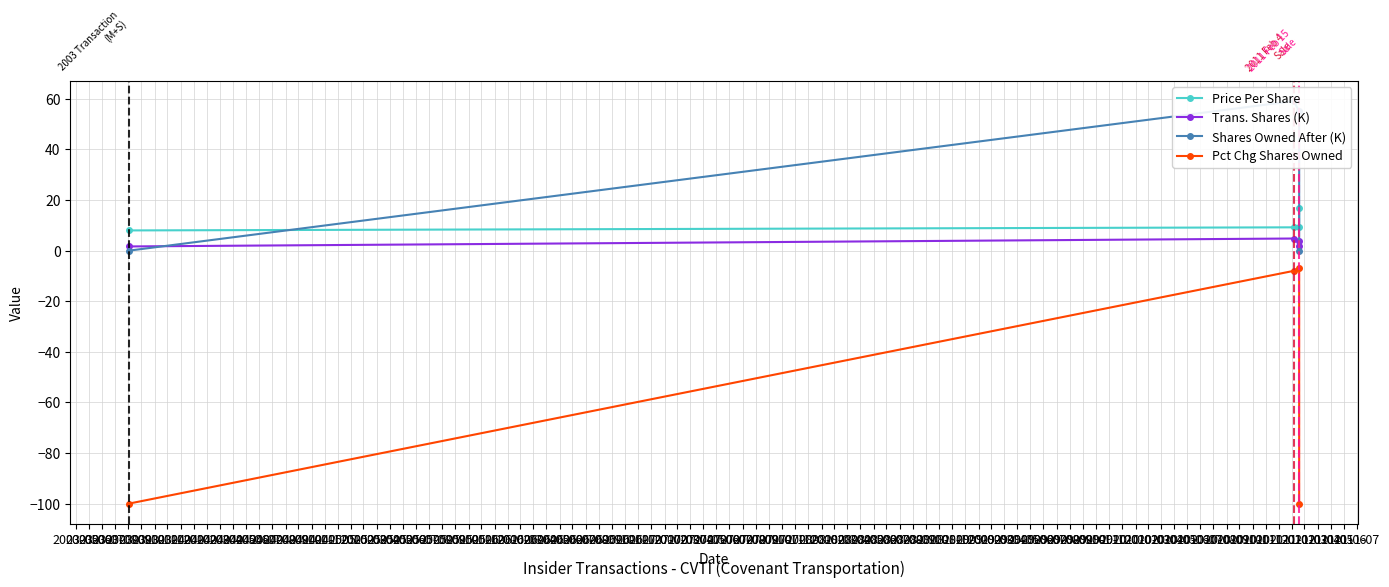

In Pct Chg Shares Owned, how many points are higher than both neighbors (excluding endpoints)?

1